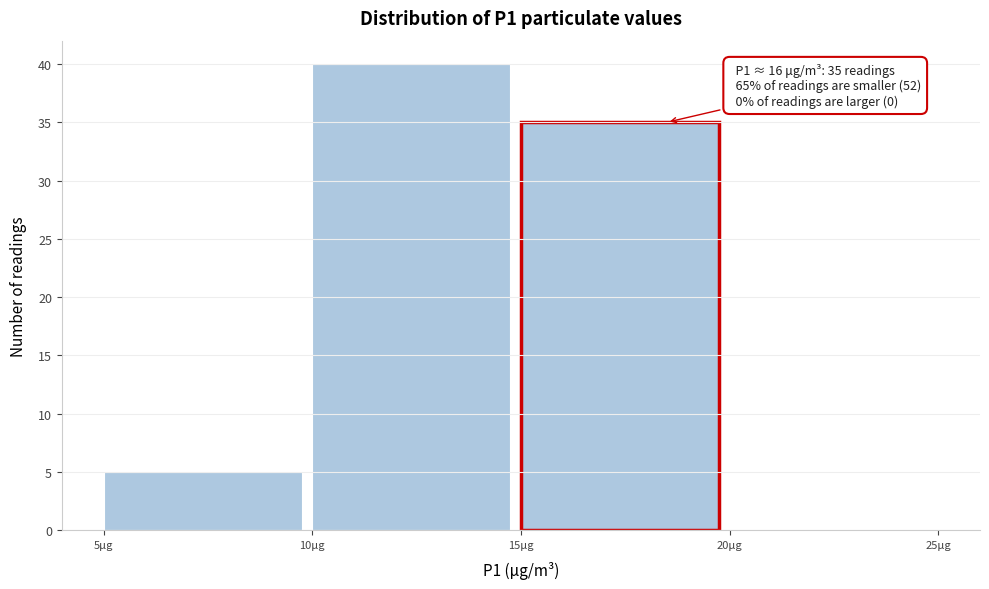

Which range on the x-axis has the tallest bar?

10 to 15